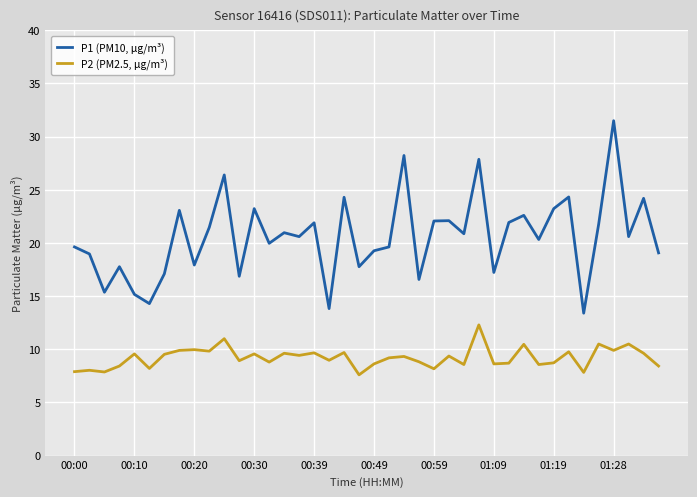

Which series has the largest total across all categories?

P1 (PM10, μg/m³)